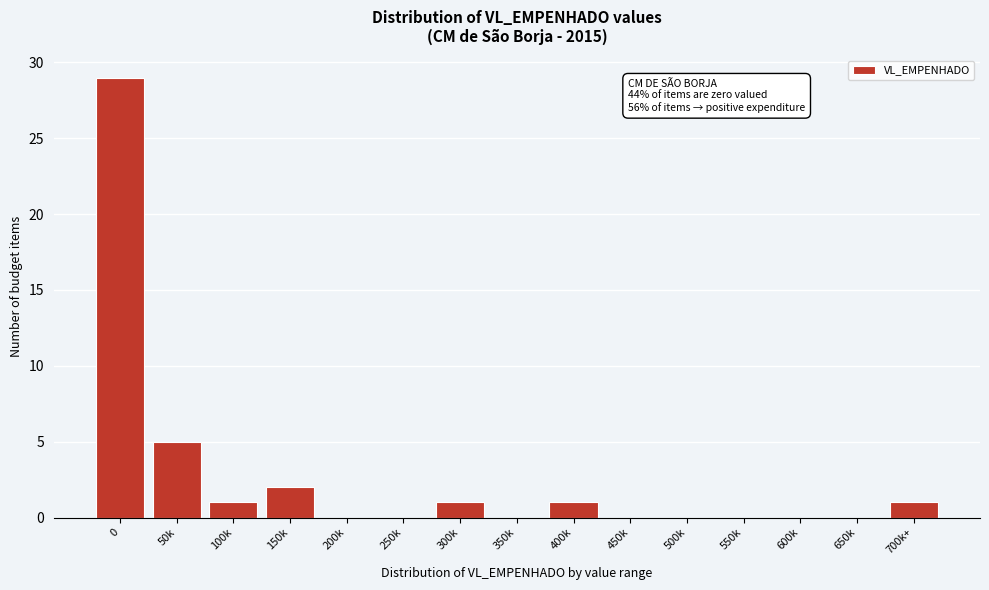

Reading left to right, extract all data points from this chart.

0=29	50k=5	100k=1	150k=2	200k=0	250k=0	300k=1	350k=0	400k=1	450k=0	500k=0	550k=0	600k=0	650k=0	700k+=1